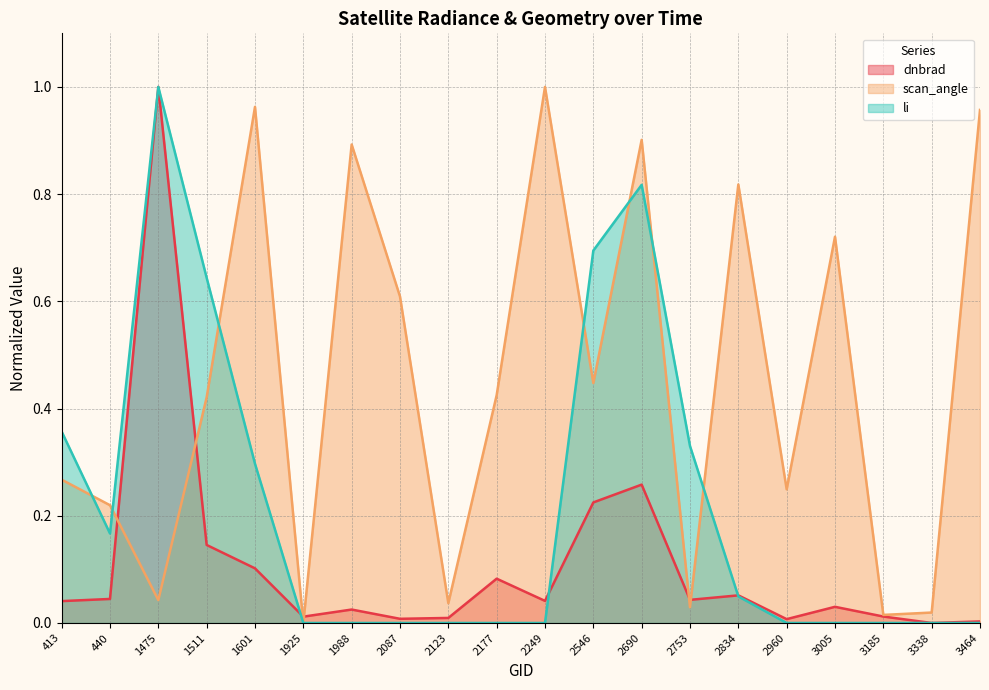

At how many categories does at least one series exceed 0?

20